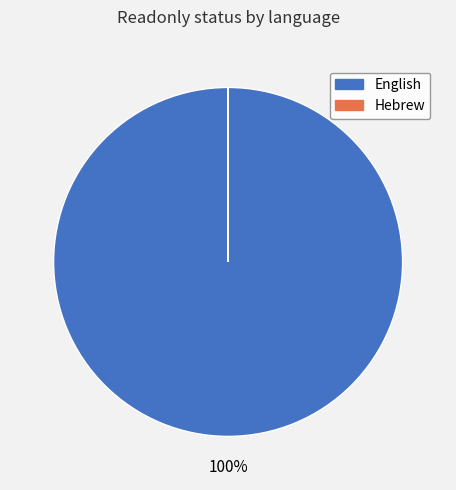

What percentage is the English slice, to the nearest percent?

100%